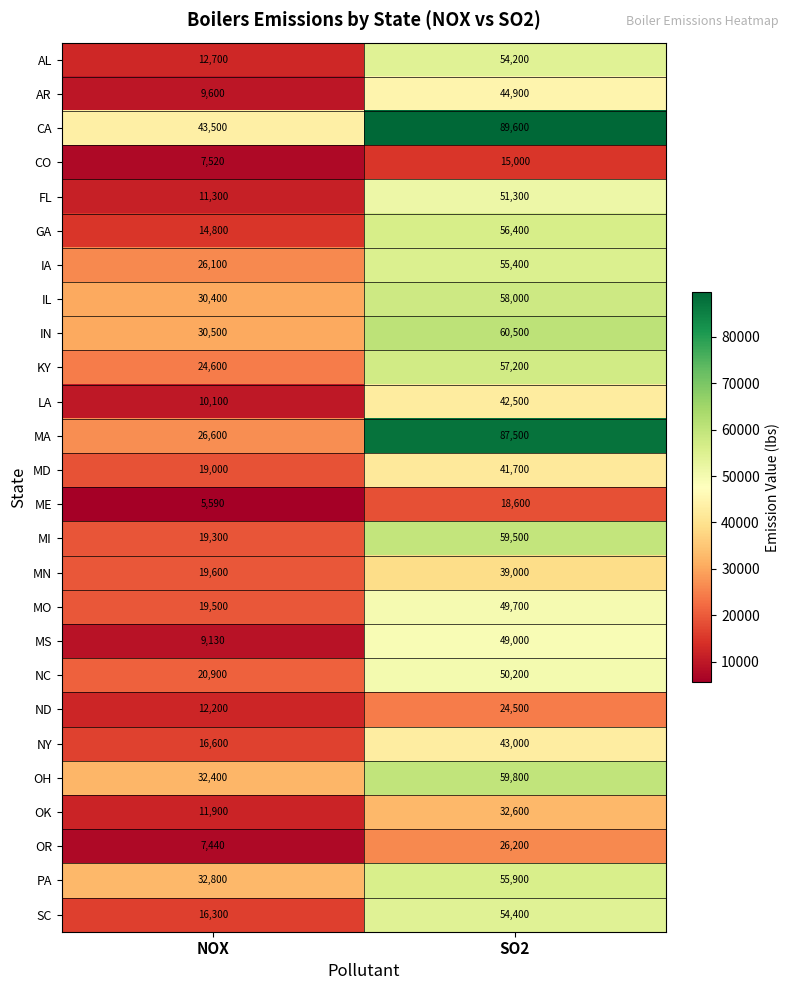

At NOX, list the series in order from smallest to largest.

ME, OR, CO, MS, AR, LA, FL, OK, ND, AL, GA, SC, NY, MD, MI, MO, MN, NC, KY, IA, MA, IL, IN, OH, PA, CA